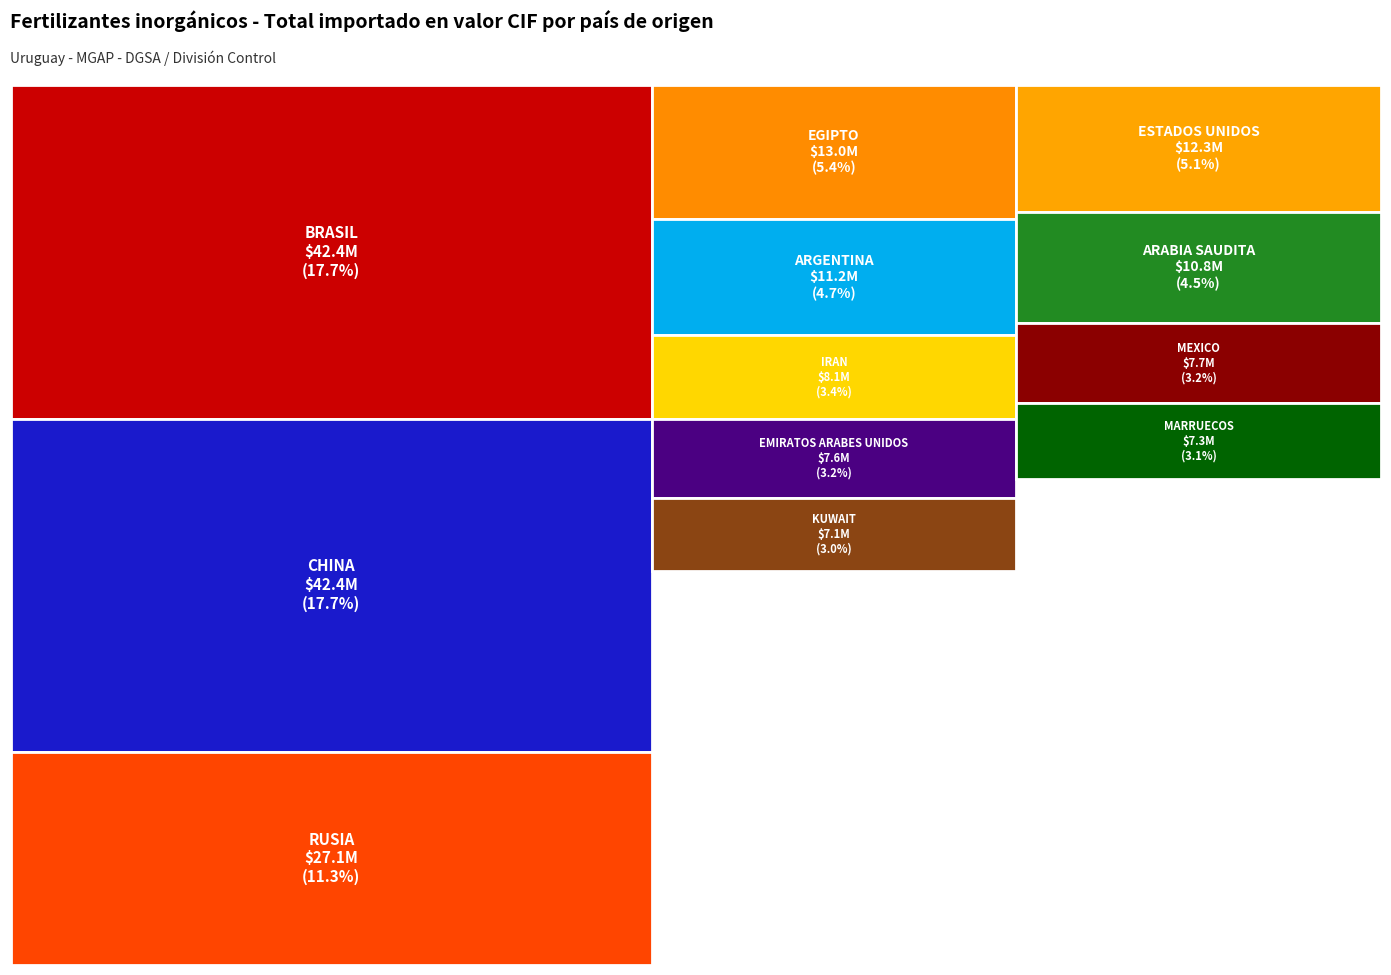

Reading left to right, what are all the values shown in this chart?

BRASIL=42430156.8	CHINA=42391001.3	RUSIA=27125892.0	EGIPTO=12997198.2	ESTADOS UNIDOS=12269533.2	ARGENTINA=11237752.3	ARABIA SAUDITA=10784853.0	IRAN=8079600.1	MEXICO=7730575.6	EMIRATOS ARABES UNIDOS=7632000.0	MARRUECOS=7346901.9	KUWAIT=7078919.0